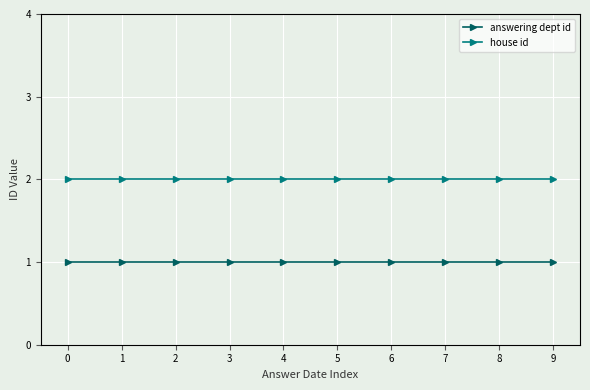

What is the difference between the highest and lowest values at 3?

1